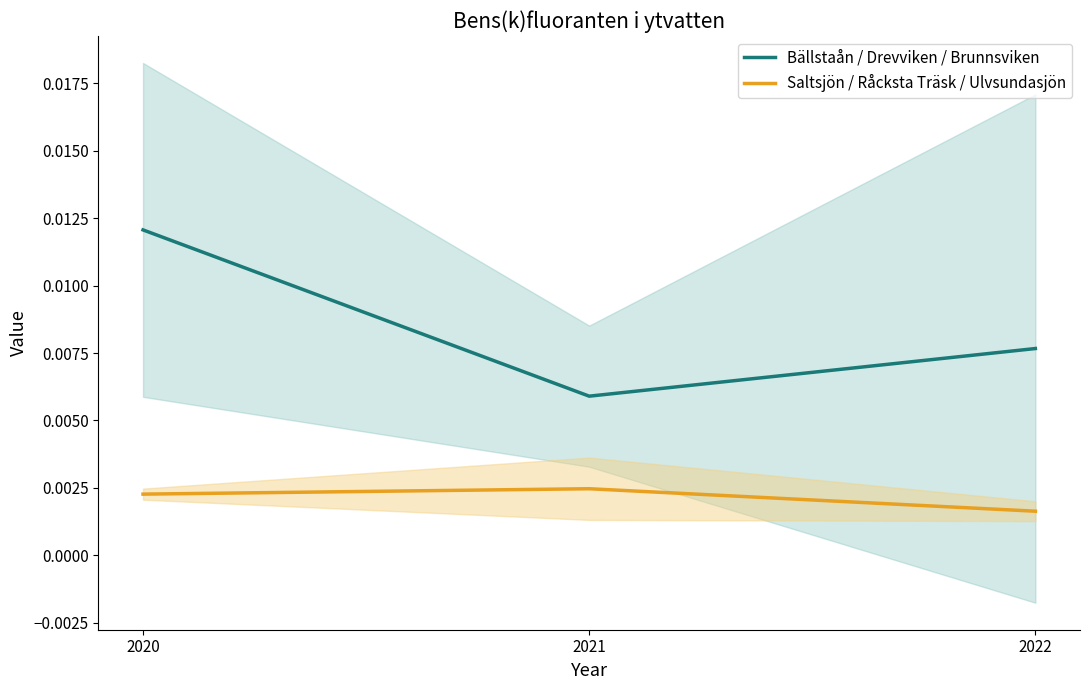

At 2020, list the series in order from largest to smallest.

Bällstaån / Drevviken / Brunnsviken, Saltsjön / Råcksta Träsk / Ulvsundasjön